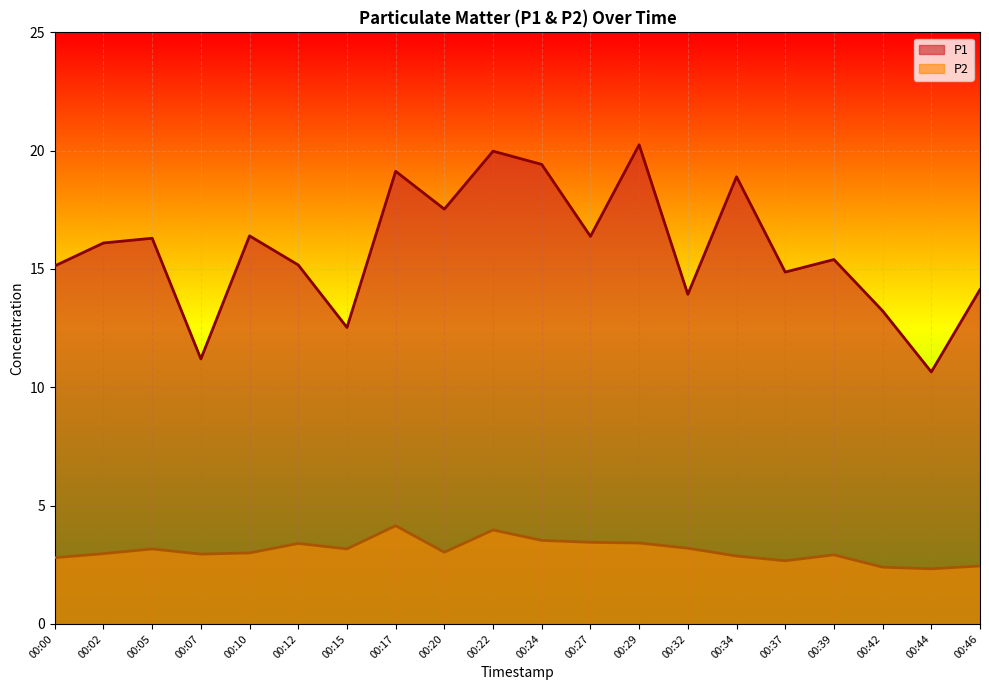

What is the value of the P2 point at the 12th from the left?

3.5